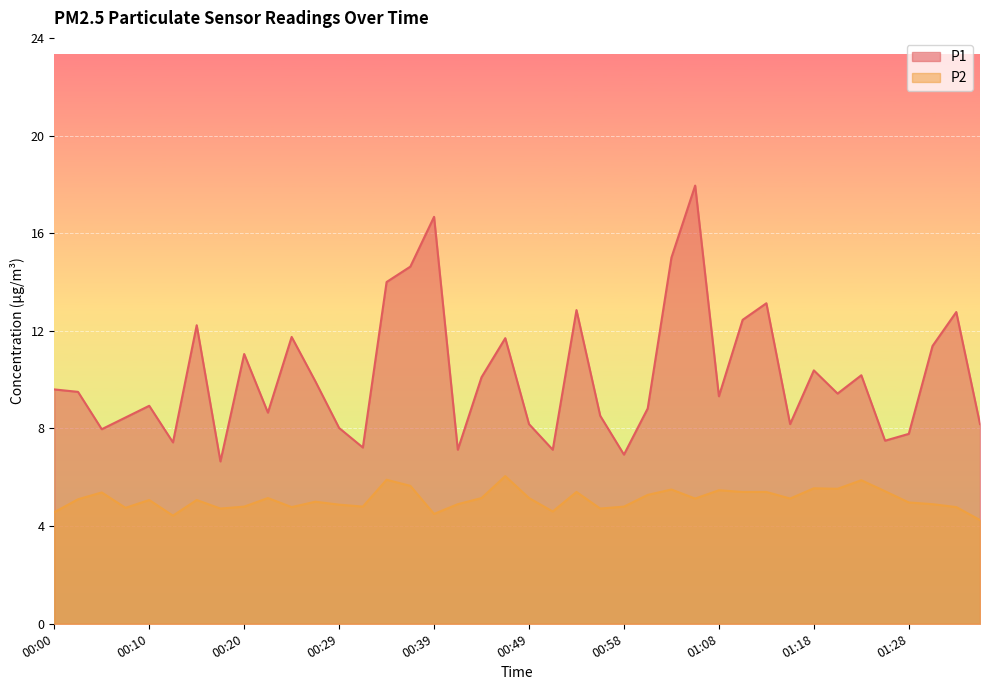

True or false: P2 has a value of 5.2 at 00:49.

True